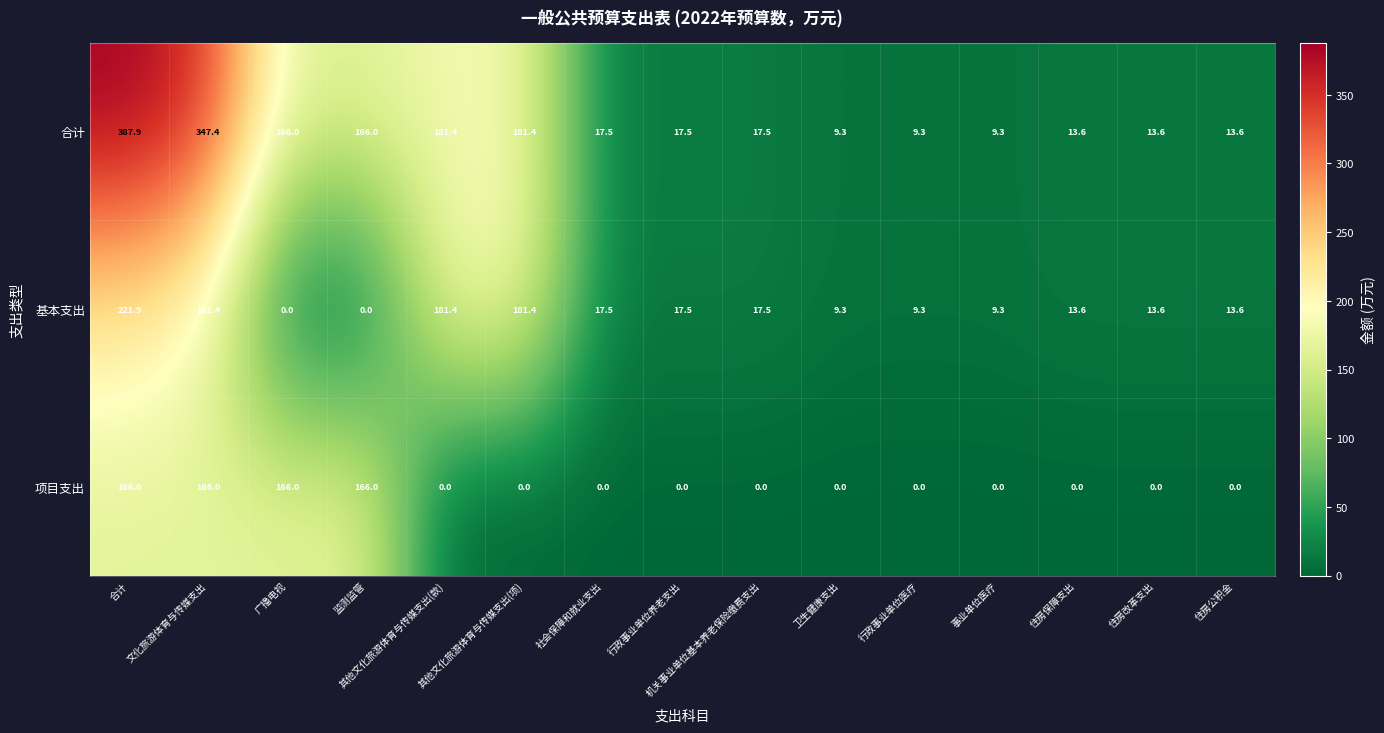

What is the total value across all series at 住房改革支出?

27.2